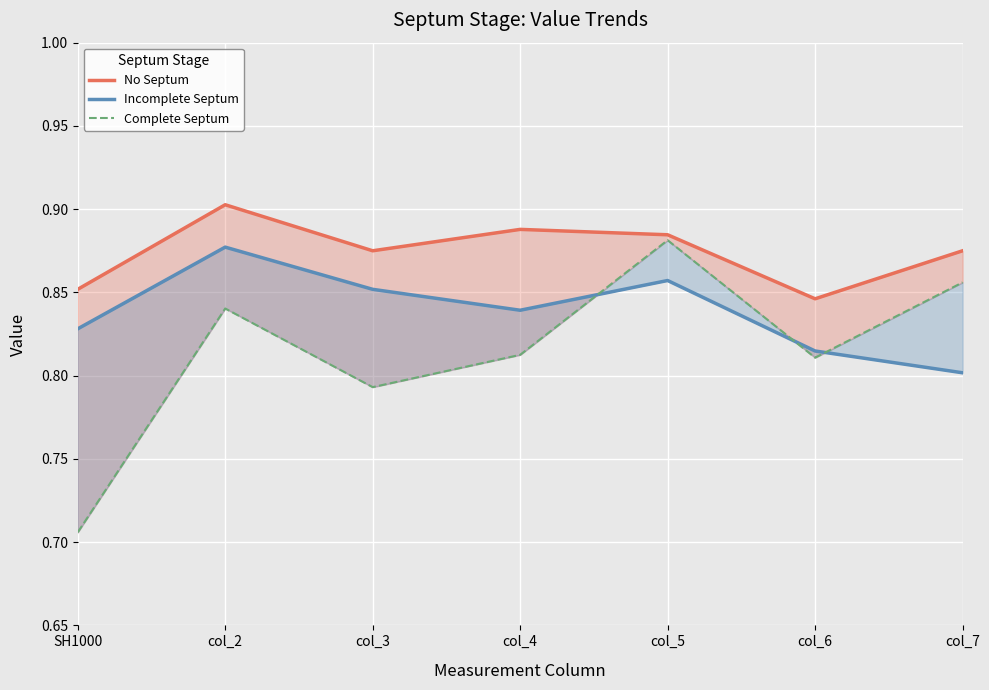

Is the value of Complete Septum at col_2 greater than the value of Incomplete Septum at col_4?

Yes